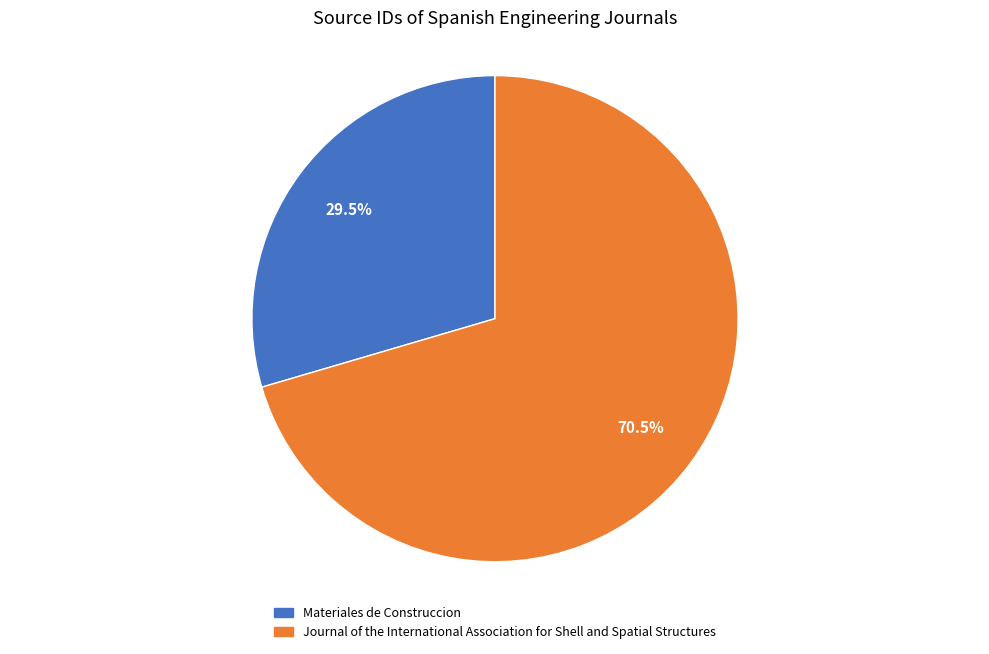

Is there a majority slice in this chart?

Yes